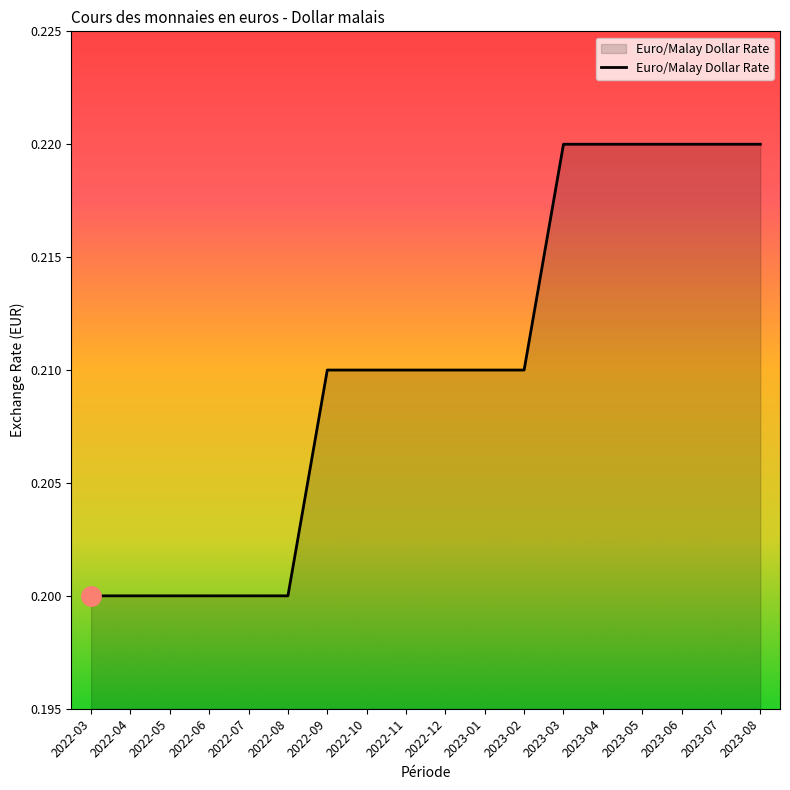

What is the sum of the values at 2023-03 and 2023-04?

0.4